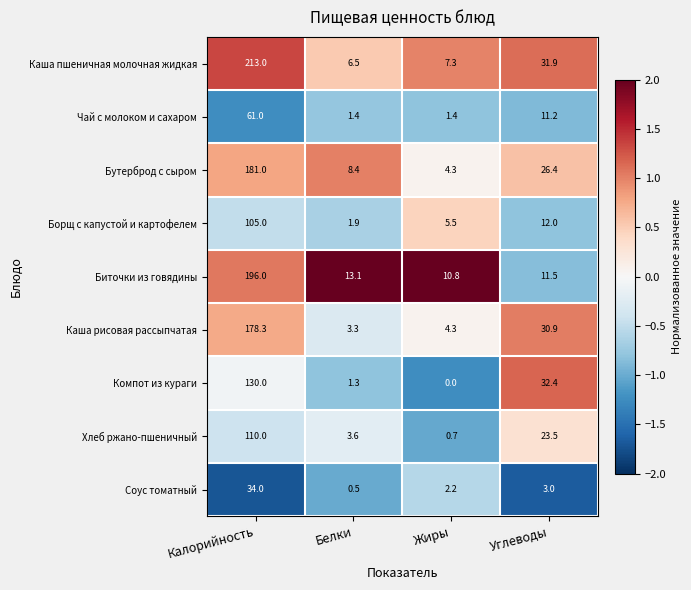

At which category is the sum across all series the highest?

Калорийность